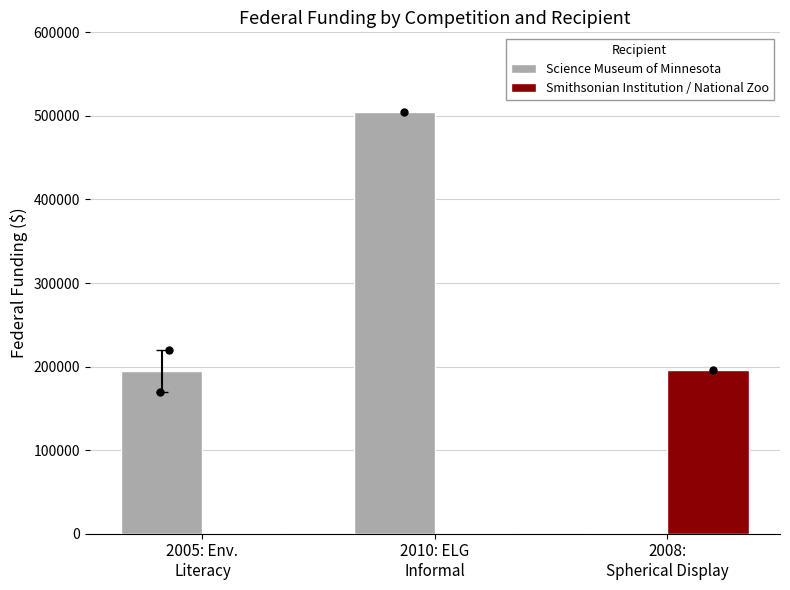

What are all the series names shown in the legend?

Science Museum of Minnesota, Smithsonian Institution / National Zoo